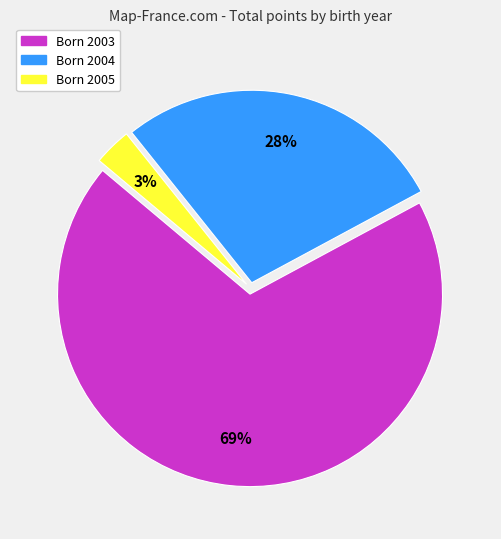

To the nearest percent, what is the difference between the largest and smallest slice percentages?

66%